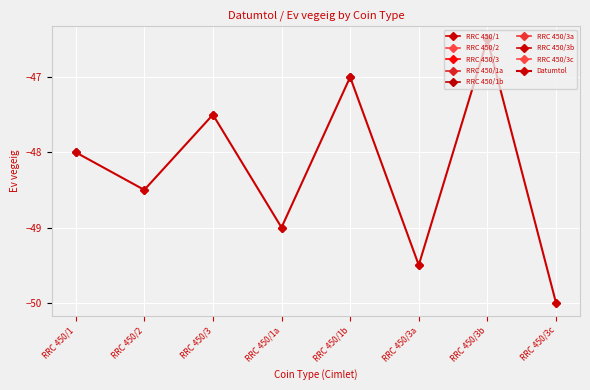

What is the difference between the maximum and minimum values?

3.5